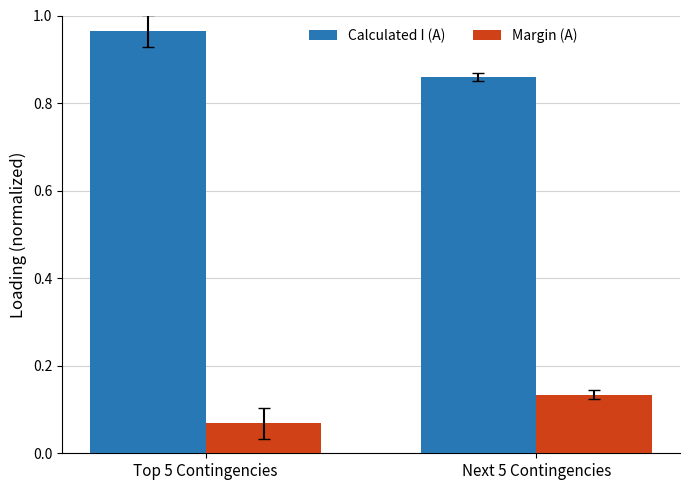

What is the sum of the Calculated I (A) values at Top 5 Contingencies and Next 5 Contingencies?

1.8